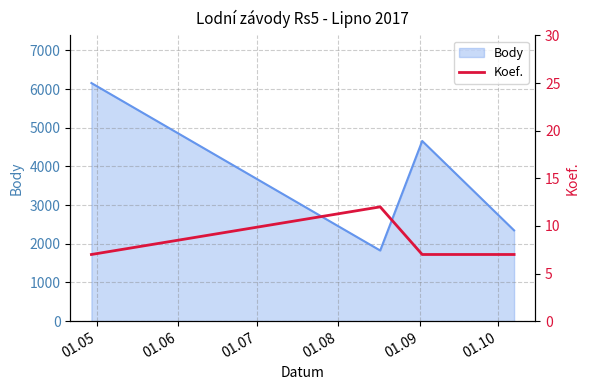

What is the greatest value displayed?

12